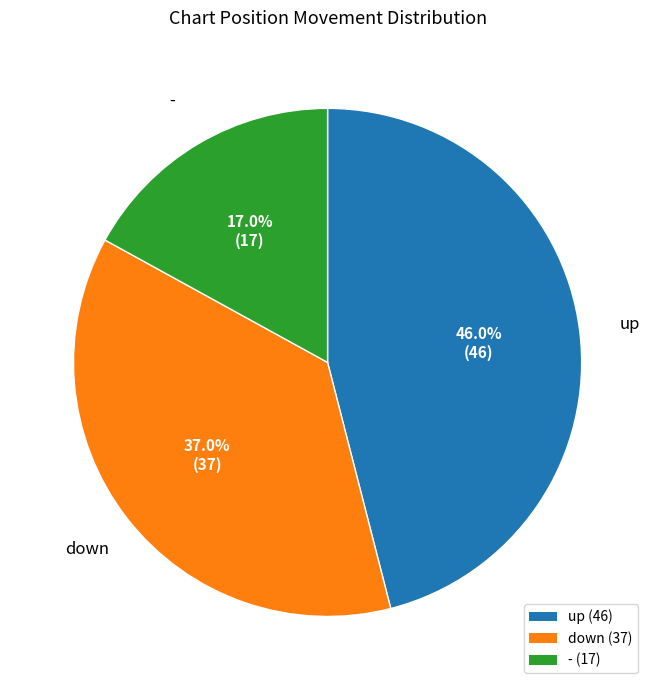

Approximately how many times larger is the value at down compared to up?

0.8